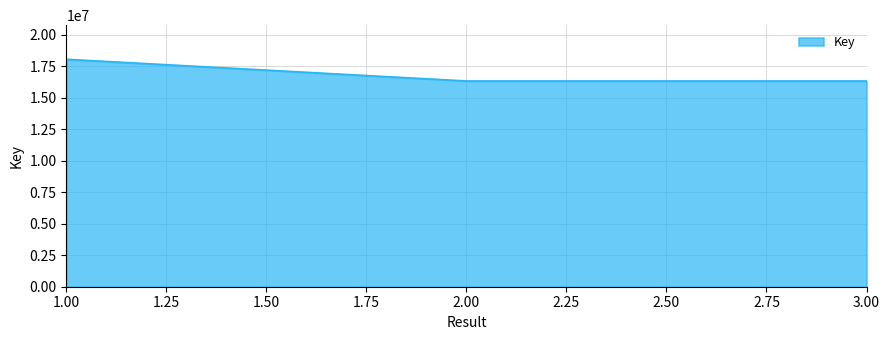

What is the average value?

16908410